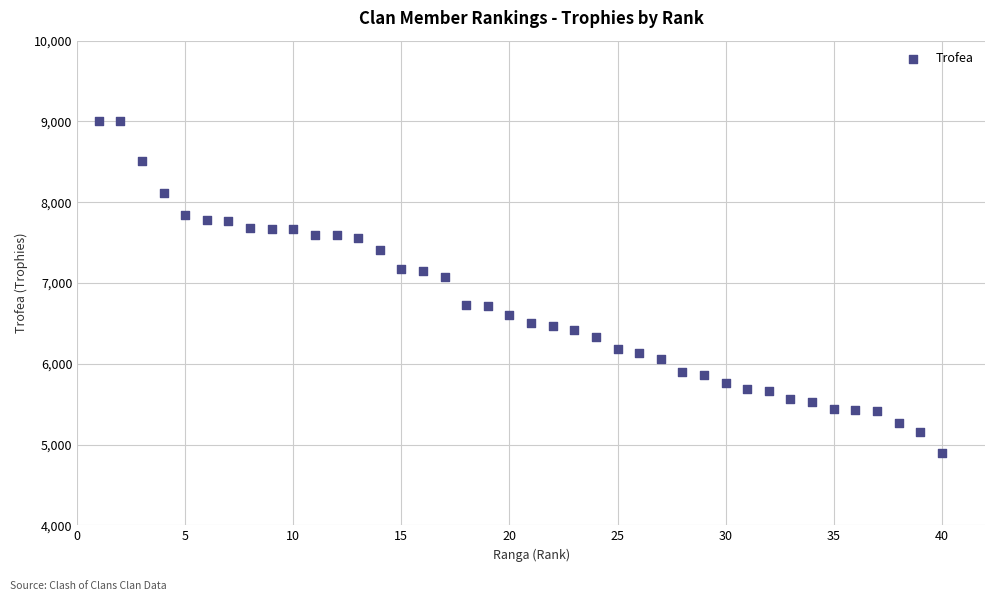

What Y value in the scatter plot is closest to 6950?

7080